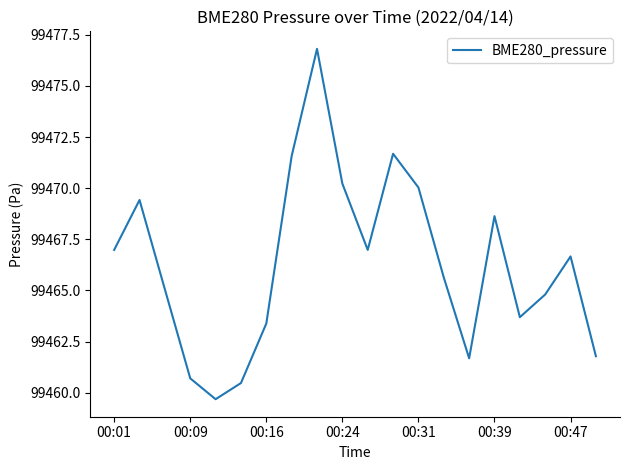

What is the greatest value displayed?

99476.8